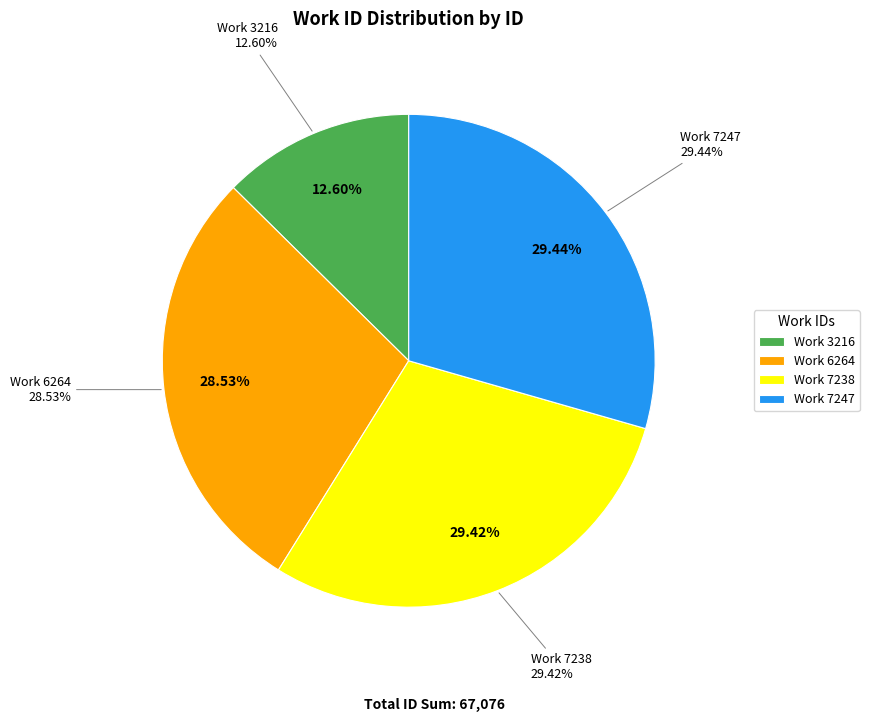

What is the change in value from 3216 to 6264?

+10687